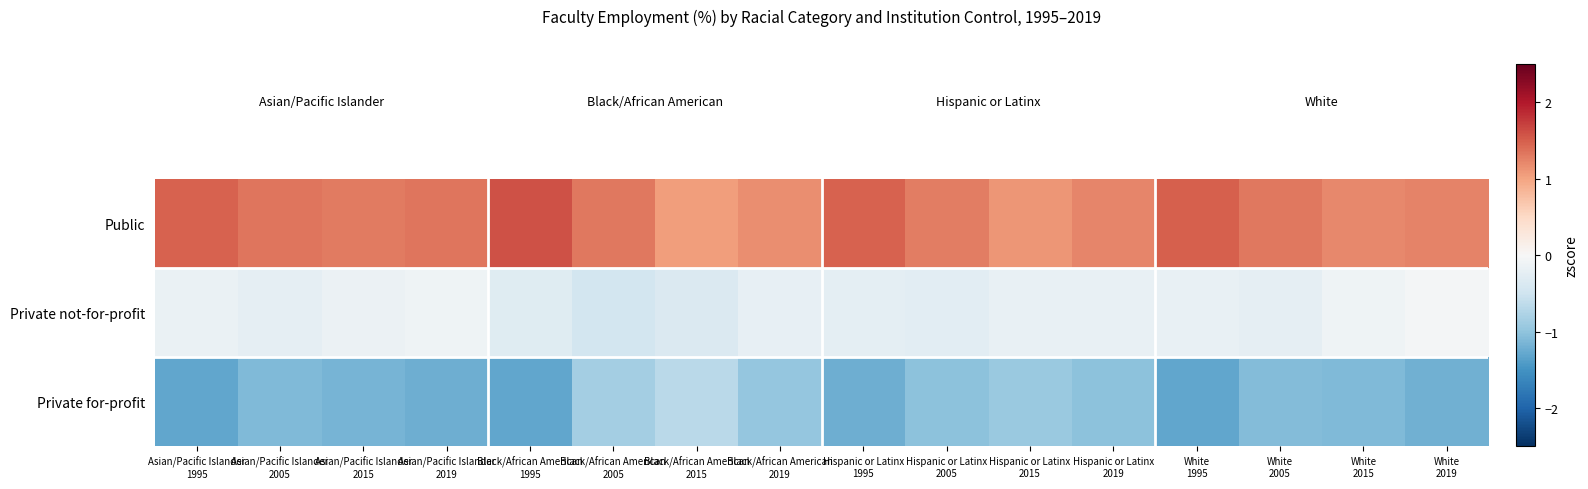

Which has a higher value, White
2015 or Hispanic or Latinx
2015?

White
2015